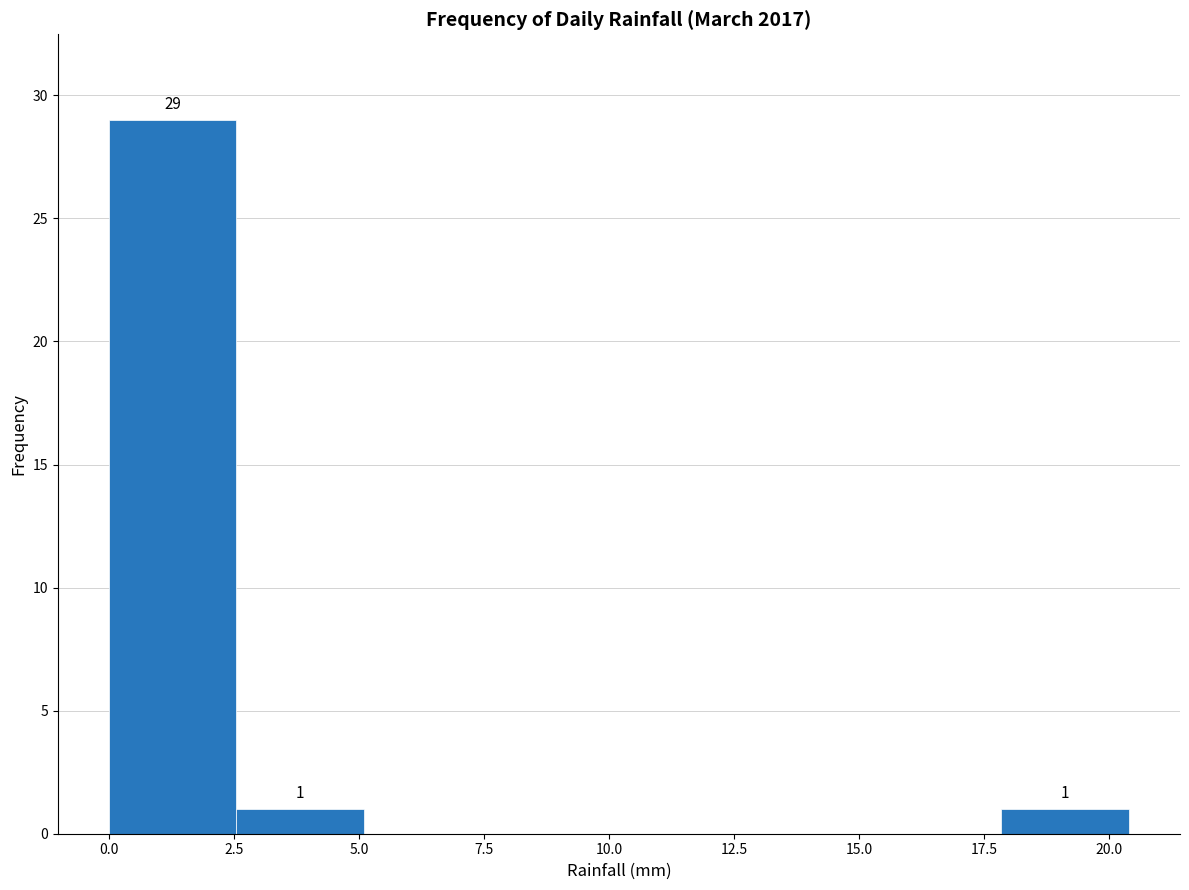

Over which range of the x-axis is the bar tallest?

0.00 to 2.55